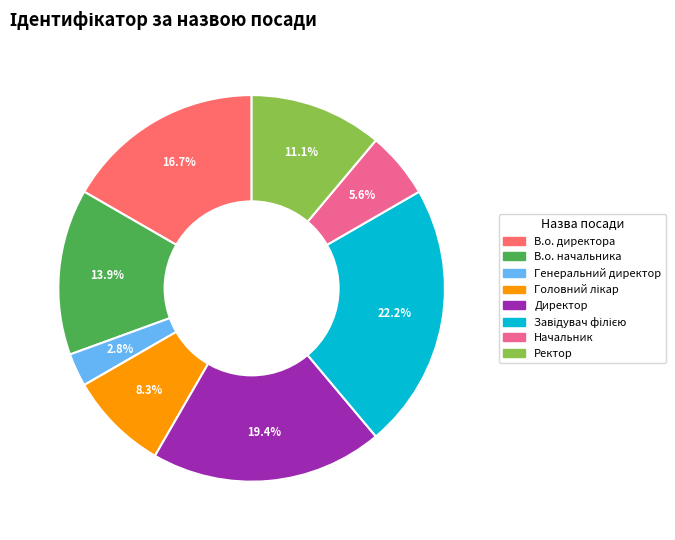

Does Ректор represent more than half of the total?

No